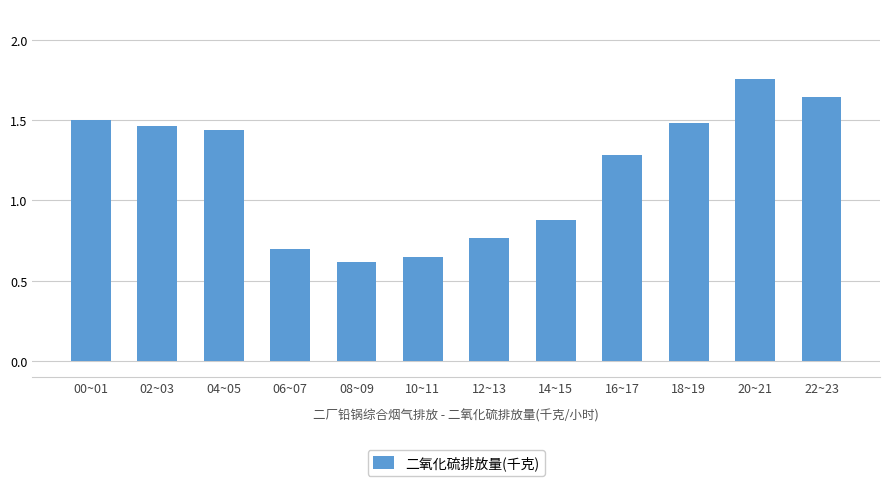

What is the difference between the second highest and second lowest values?

1.0